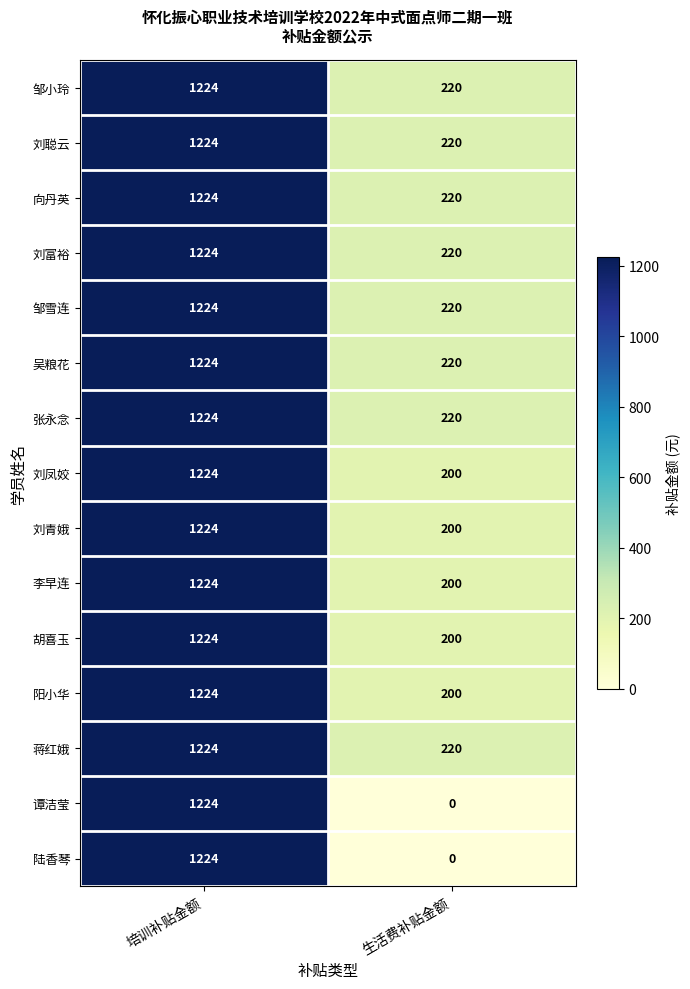

Reading left to right, extract all data points from this chart.

邹小玲: 培训补贴金额=1224	生活费补贴金额=220
刘聪云: 培训补贴金额=1224	生活费补贴金额=220
向丹英: 培训补贴金额=1224	生活费补贴金额=220
刘富裕: 培训补贴金额=1224	生活费补贴金额=220
邹雪连: 培训补贴金额=1224	生活费补贴金额=220
吴粮花: 培训补贴金额=1224	生活费补贴金额=220
张永念: 培训补贴金额=1224	生活费补贴金额=220
刘凤姣: 培训补贴金额=1224	生活费补贴金额=200
刘青娥: 培训补贴金额=1224	生活费补贴金额=200
李早连: 培训补贴金额=1224	生活费补贴金额=200
胡喜玉: 培训补贴金额=1224	生活费补贴金额=200
阳小华: 培训补贴金额=1224	生活费补贴金额=200
蒋红娥: 培训补贴金额=1224	生活费补贴金额=220
谭洁莹: 培训补贴金额=1224	生活费补贴金额=0
陆香琴: 培训补贴金额=1224	生活费补贴金额=0